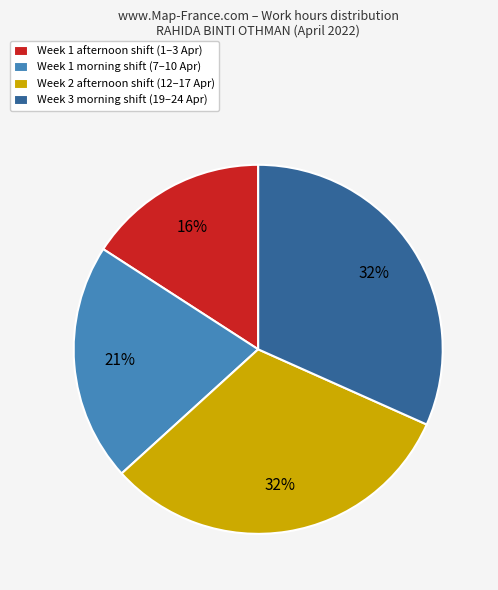

To the nearest percent, what is the difference between the largest and smallest slice percentages?

16%